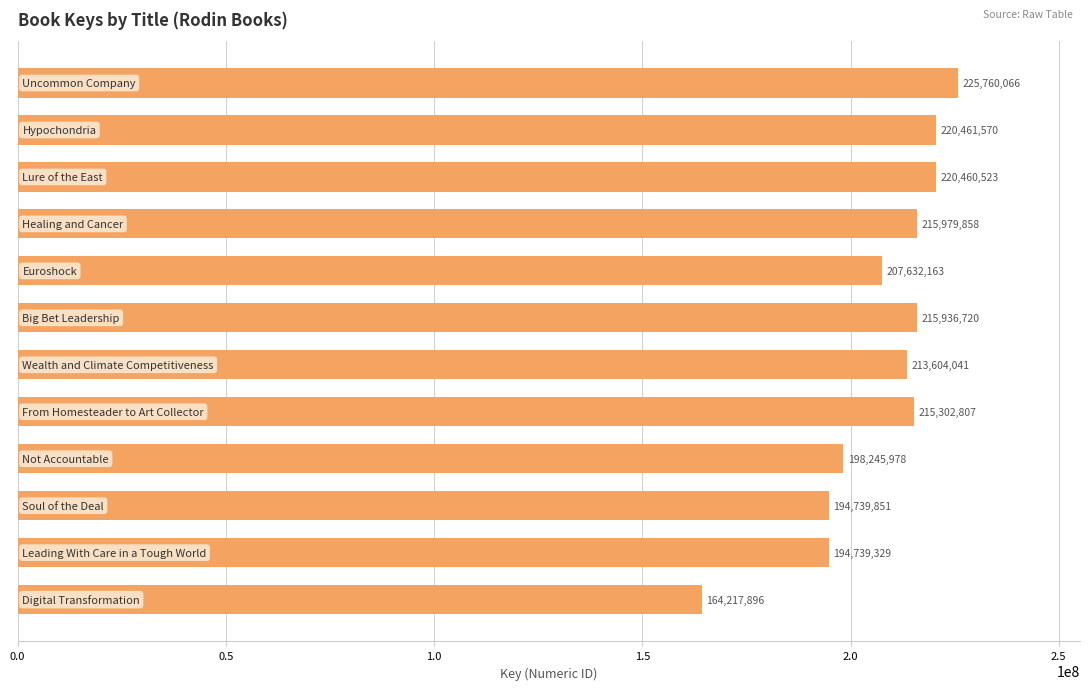

What is the greatest value displayed?

225760066